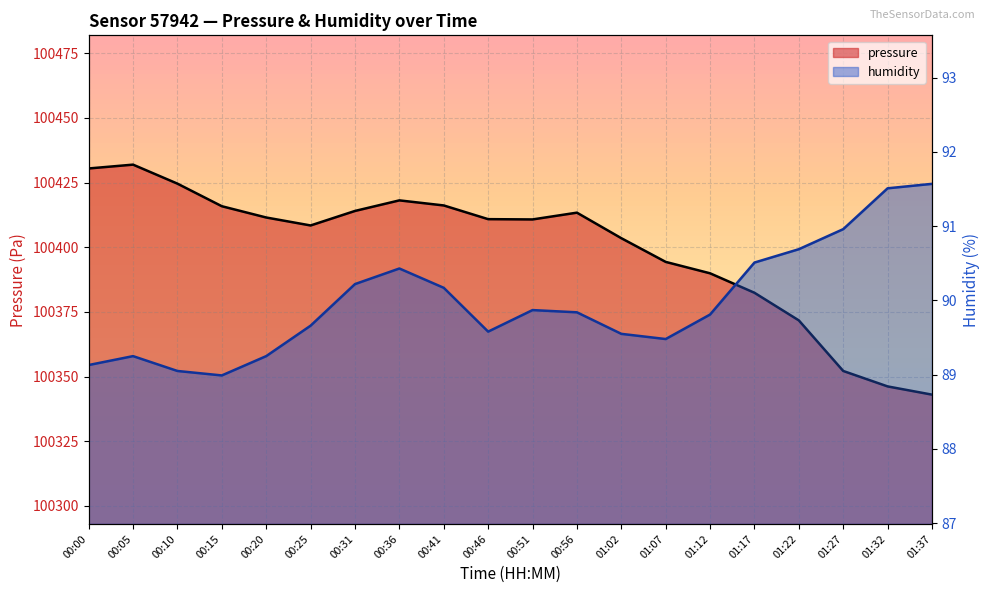

What is the sum of all pressure values?

2007989.6